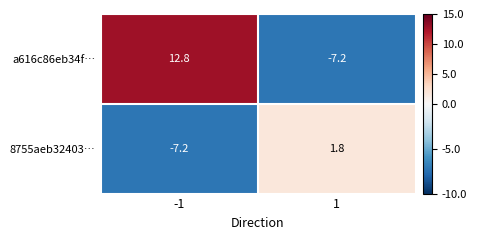

What is the sum of the 8755aeb32403… values at -1 and 1?

-5.4